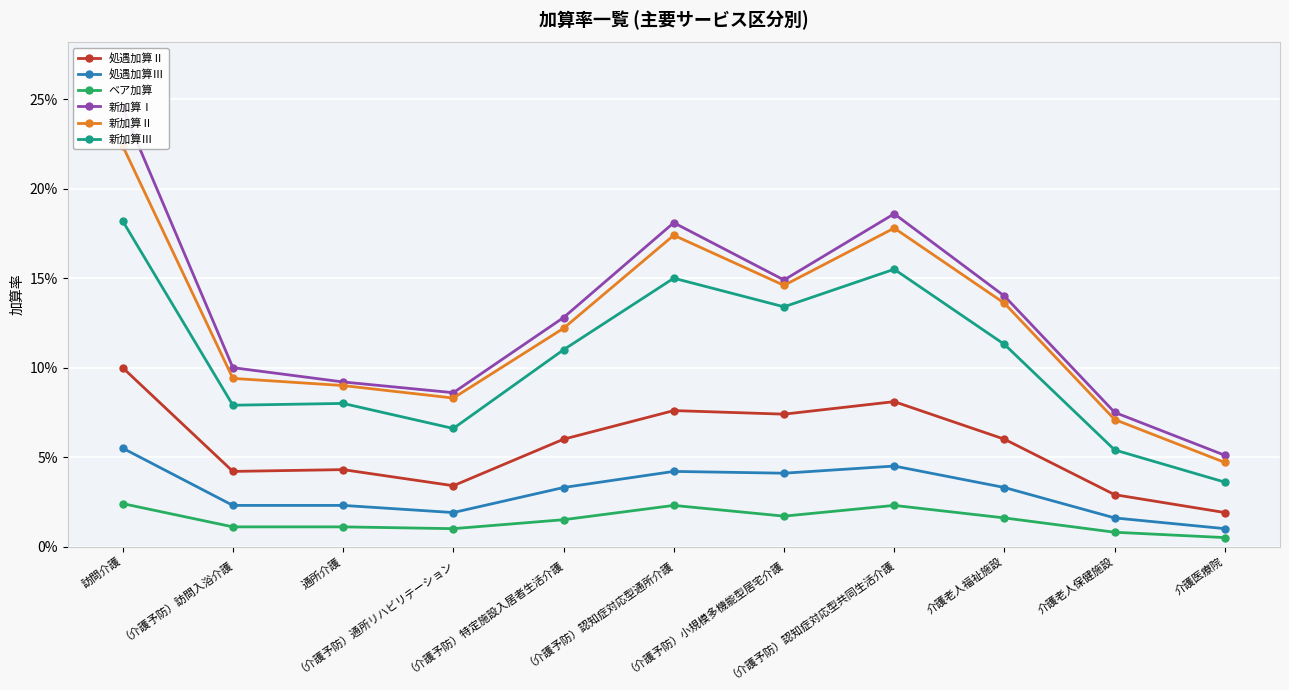

True or false: ベア加算 has a value of 0.0 at 訪問介護.

True